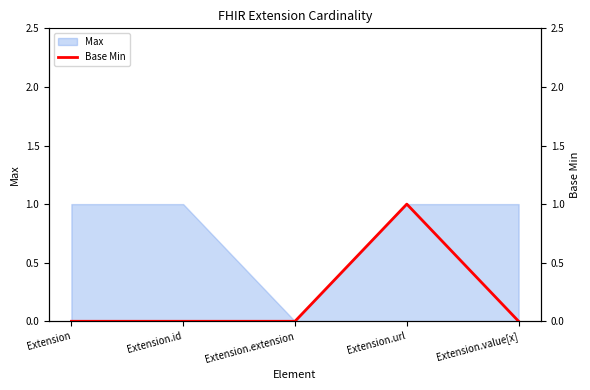

What value does the data have at Extension.url?

1